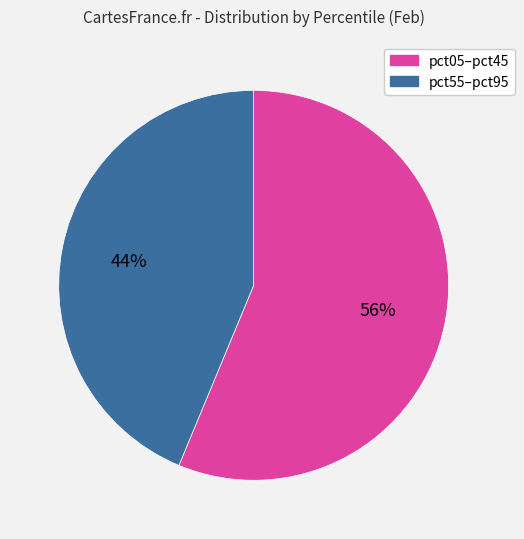

What percentage is the pct05–pct45 slice, to the nearest percent?

56%